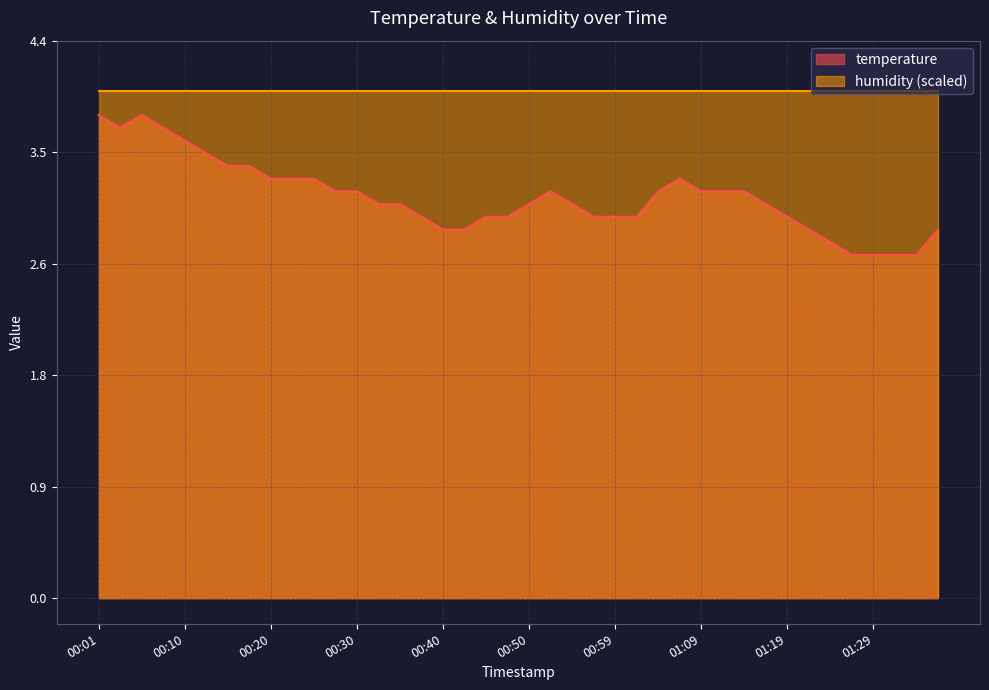

What is the change in value from 00:40 to 00:59?

+0.1